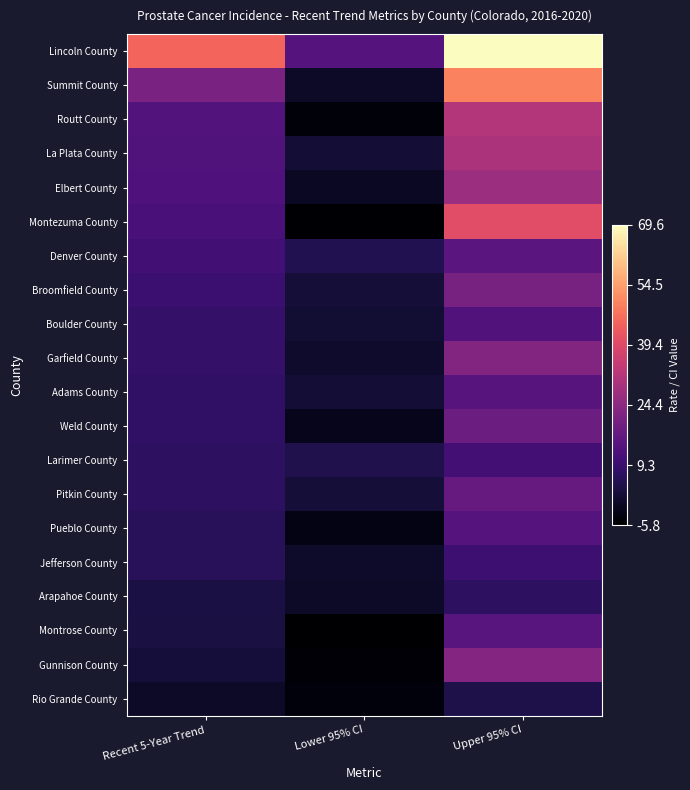

Where does the Montrose County series first go above 3?

Recent 5-Year Trend